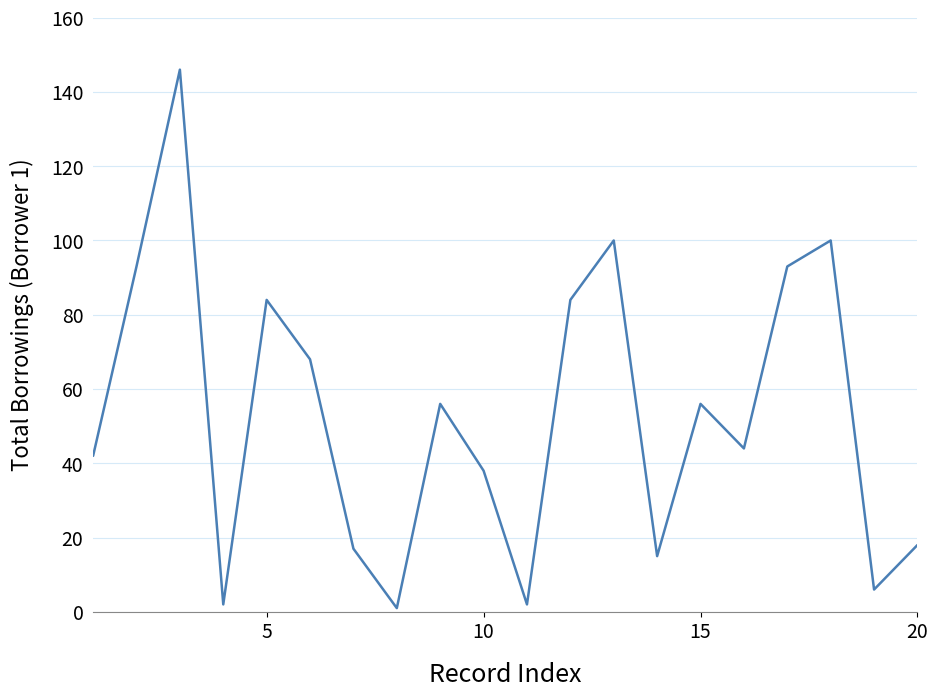

What is the maximum value shown in the chart?

146